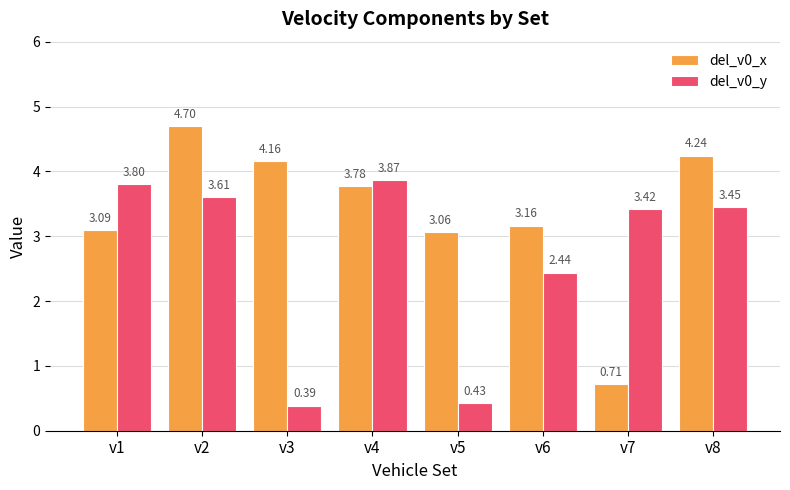

What is the sum of the del_v0_x values at v1 and v2?

7.8